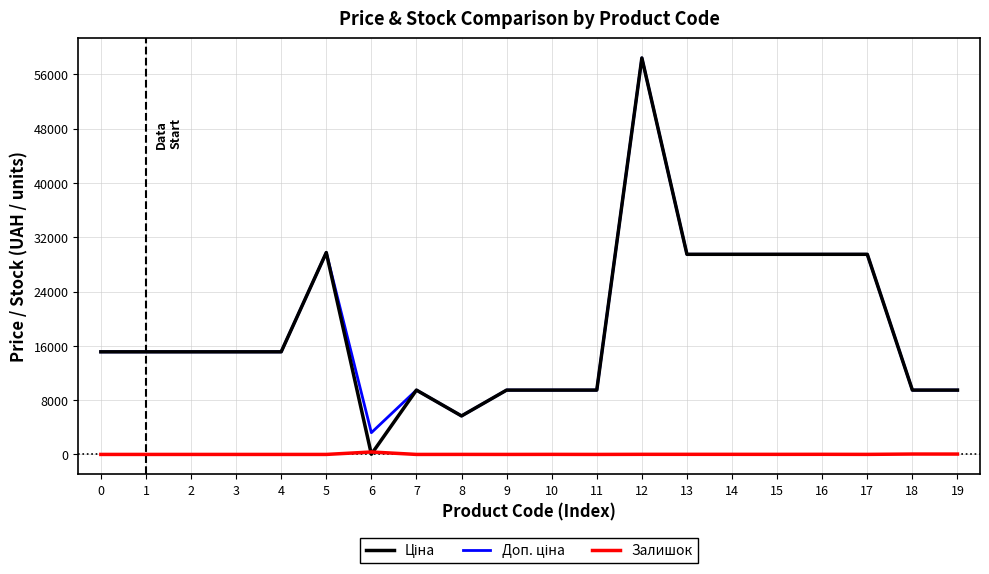

At which category is the sum across all series the highest?

12